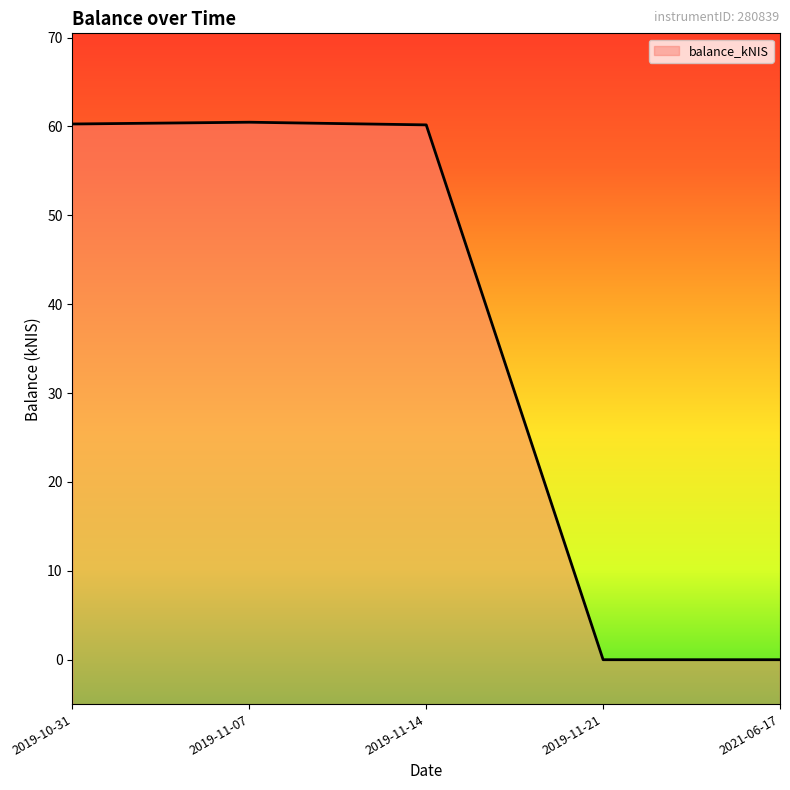

List the labels in order of value, smallest first.

2019-11-21, 2021-06-17, 2019-11-14, 2019-10-31, 2019-11-07